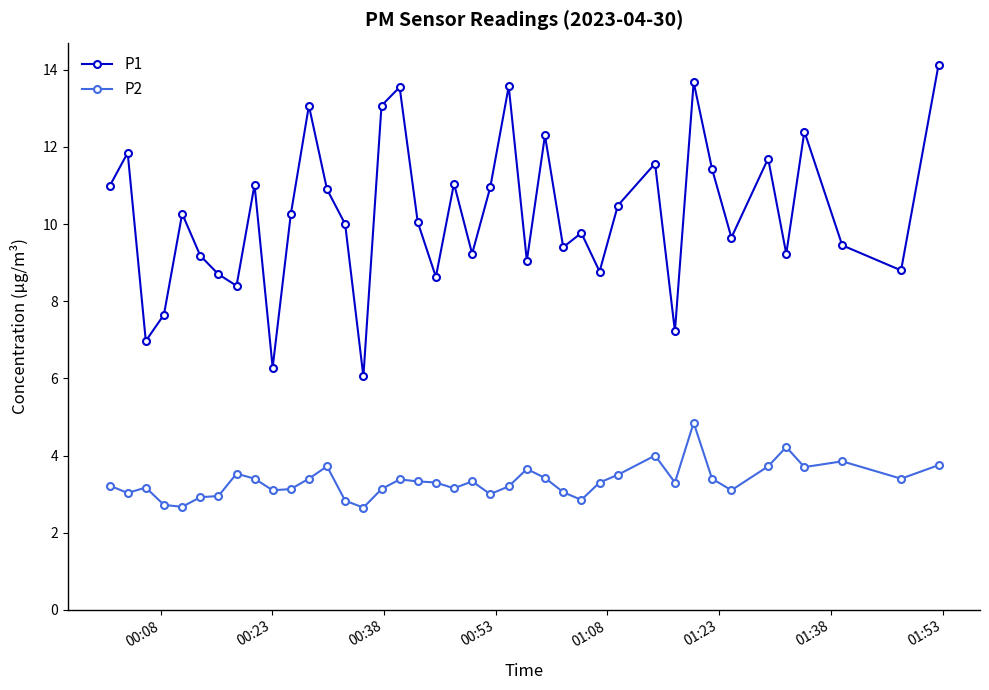

Rank the series by their average value, from lowest to highest.

P2, P1